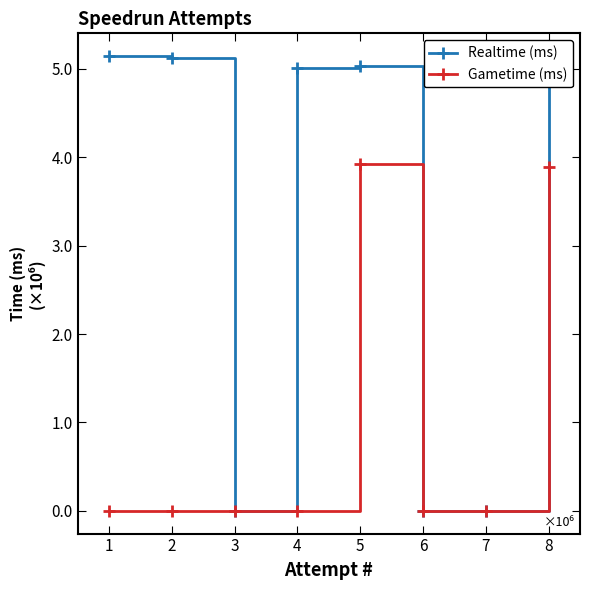

Does the chart display data point markers on the line(s)?

Yes